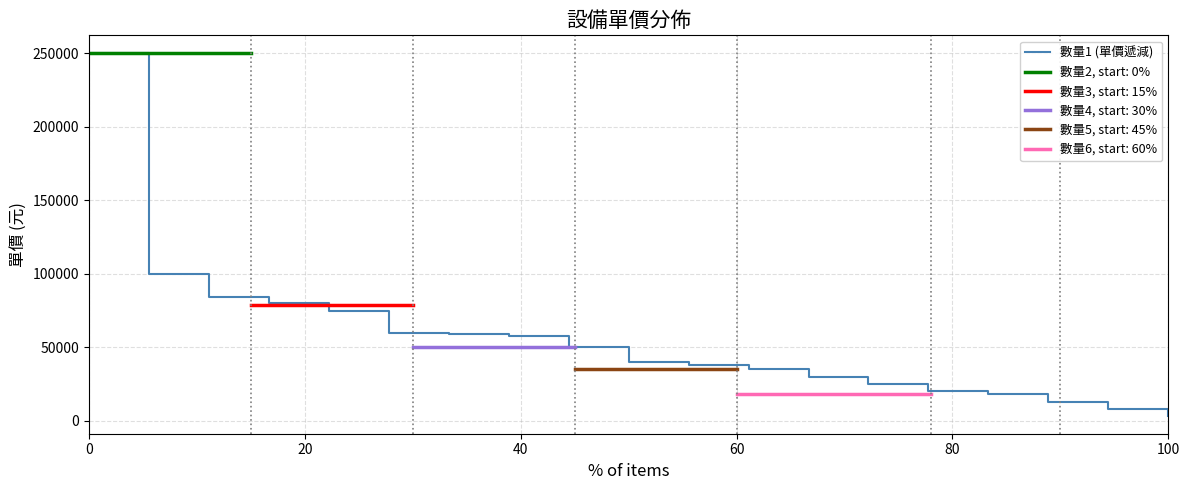

What is the highest value of the 數量1 (單價遞減) series?

250000